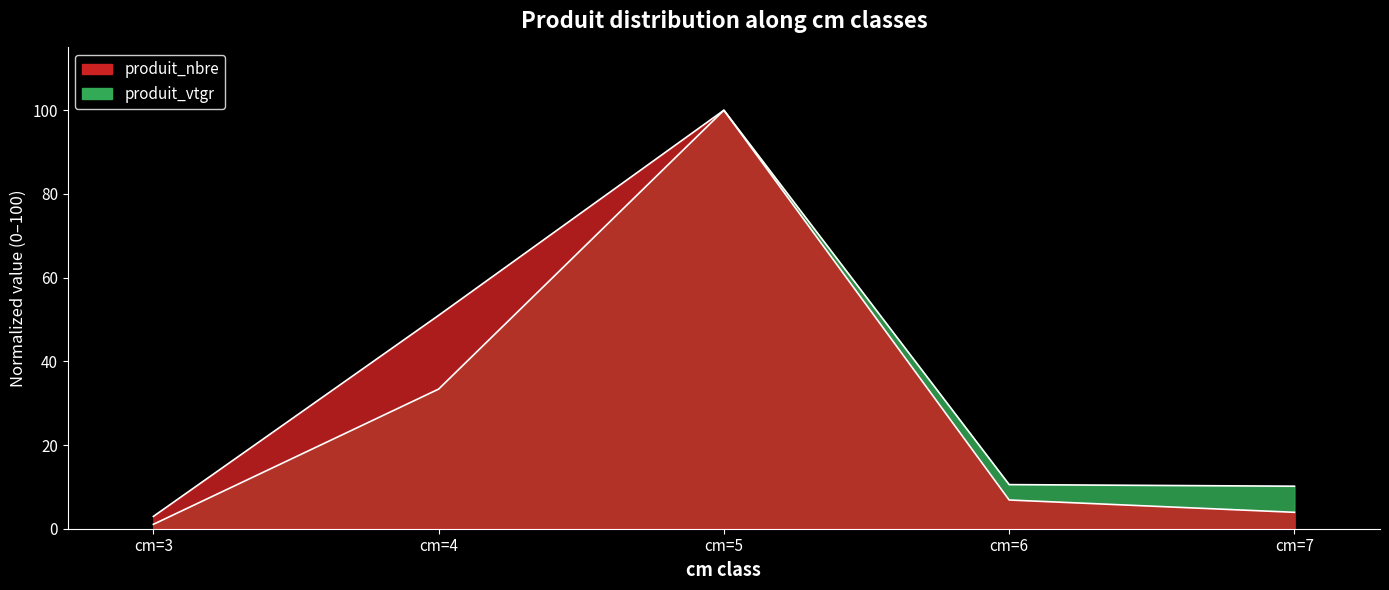

The produit_vtgr series shows 5.1 at cm=7. True or false?

False